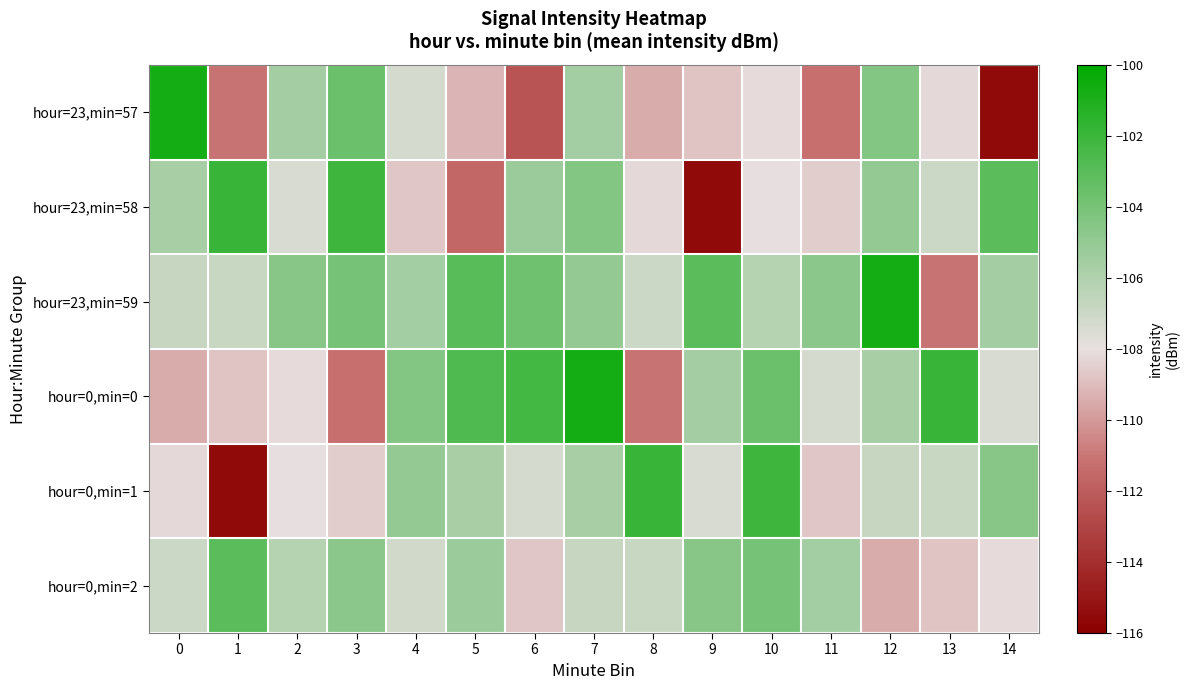

Reading left to right, what are all the values shown in this chart?

hour=23,min=57: 0=-100.7	1=-111.1	2=-105.6	3=-103.6	4=-107.3	5=-109.2	6=-112.4	7=-105.5	8=-109.5	9=-108.8	10=-108.1	11=-111.2	12=-104.4	13=-108.2	14=-115.5
hour=23,min=58: 0=-105.7	1=-101.9	2=-107.4	3=-102.1	4=-108.7	5=-111.6	6=-105.3	7=-104.4	8=-108.2	9=-115.5	10=-108.0	11=-108.6	12=-105.0	13=-107.0	14=-103.0
hour=23,min=59: 0=-106.8	1=-106.9	2=-104.5	3=-104.0	4=-105.5	5=-103.0	6=-103.7	7=-105.0	8=-107.0	9=-103.0	10=-106.1	11=-104.7	12=-100.7	13=-111.1	14=-105.6
hour=0,min=0: 0=-109.5	1=-108.8	2=-108.1	3=-111.2	4=-104.4	5=-102.6	6=-102.3	7=-100.7	8=-111.1	9=-105.6	10=-103.6	11=-107.3	12=-105.7	13=-101.9	14=-107.4
hour=0,min=1: 0=-108.2	1=-115.5	2=-108.0	3=-108.6	4=-105.0	5=-105.7	6=-107.3	7=-105.7	8=-101.9	9=-107.4	10=-102.1	11=-108.7	12=-106.8	13=-106.9	14=-104.5
hour=0,min=2: 0=-107.0	1=-103.0	2=-106.1	3=-104.7	4=-107.1	5=-105.3	6=-108.7	7=-106.8	8=-106.9	9=-104.5	10=-104.0	11=-105.5	12=-109.5	13=-108.8	14=-108.1